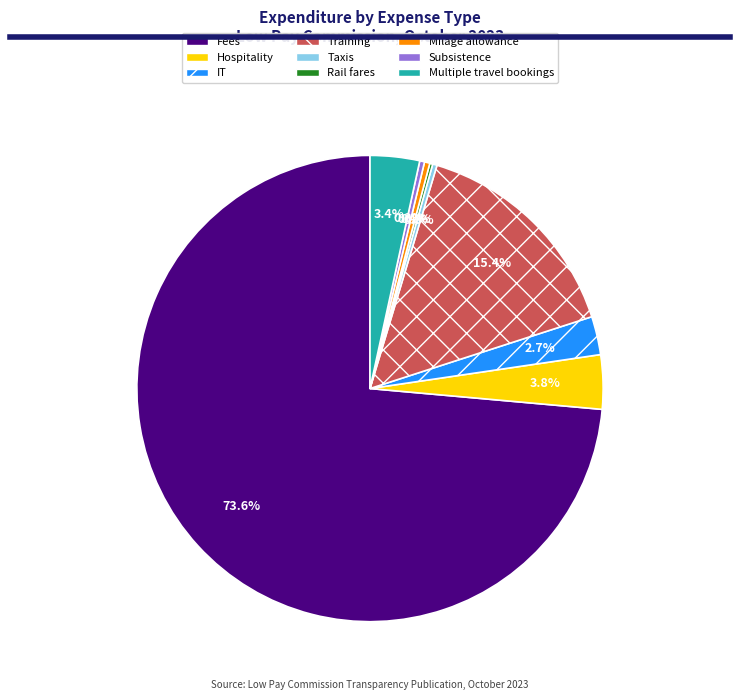

Between Subsistence and Training, which is larger?

Training